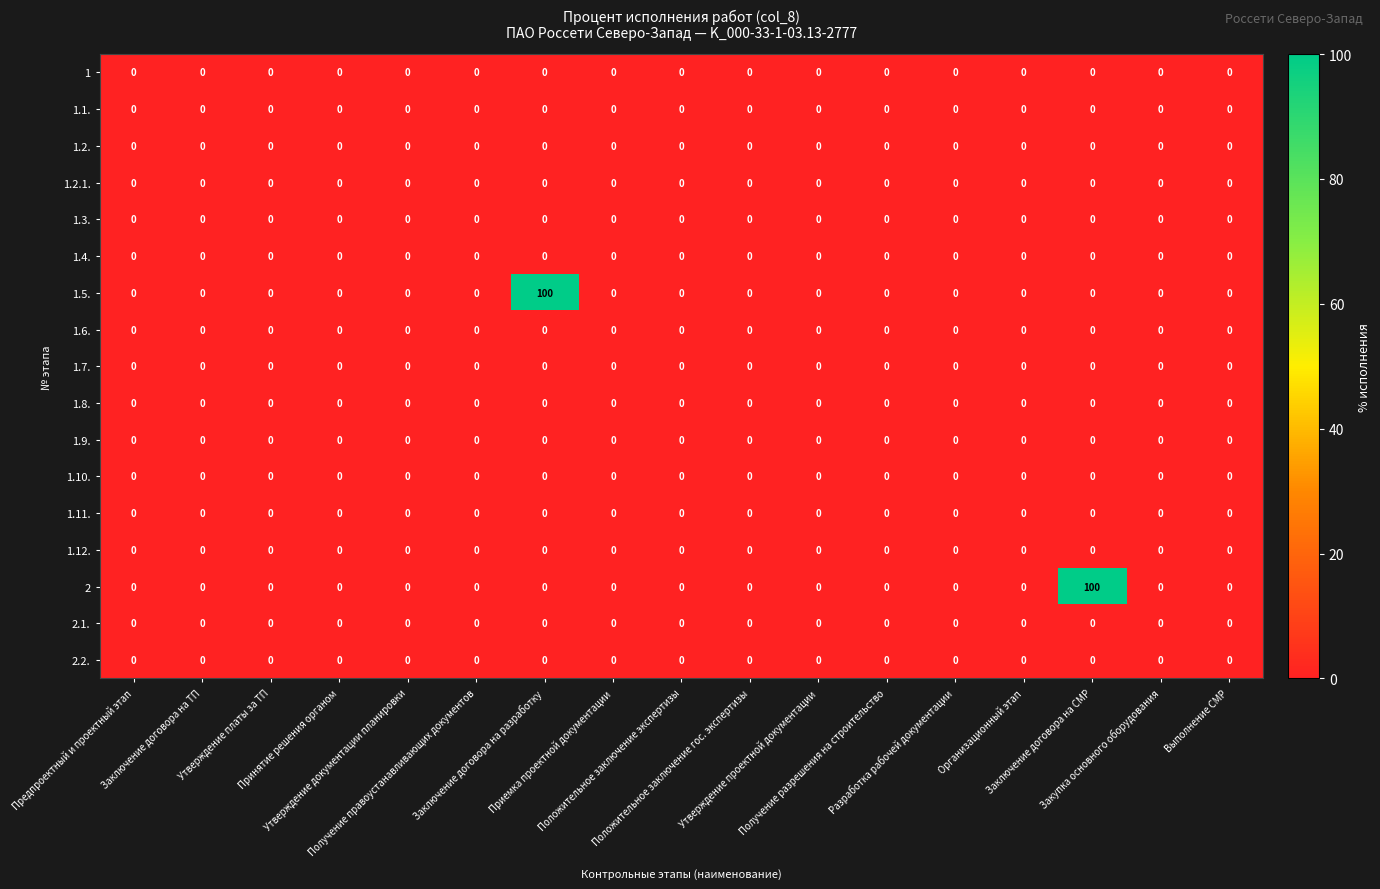

What is the average value of the 2 series?

6